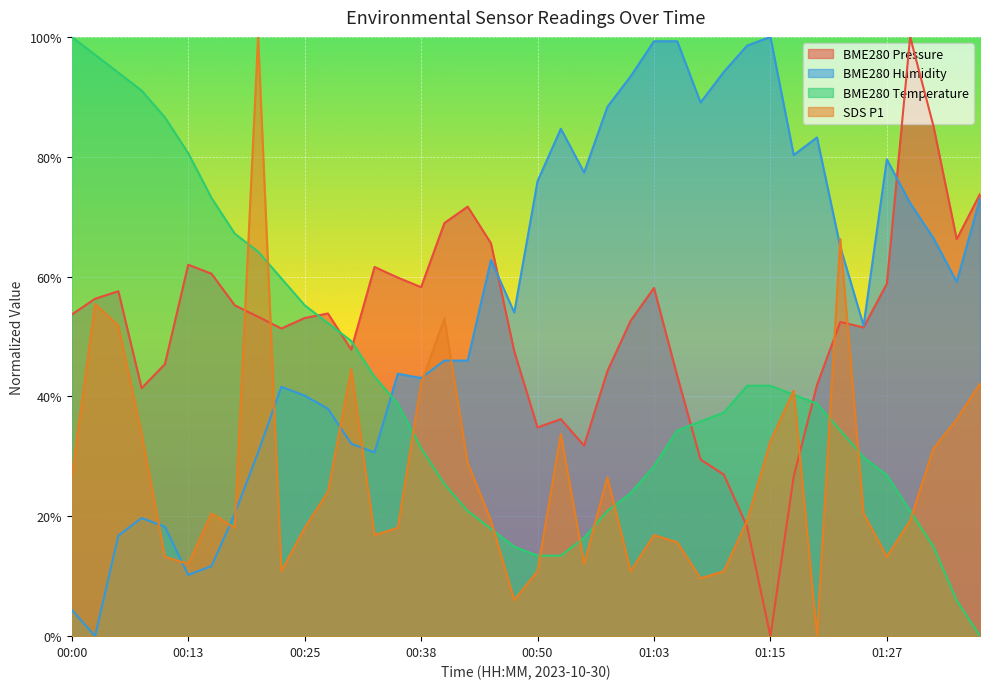

Between which two adjacent categories do BME280_temperature and BME280_humidity first intersect?

00:33 and 00:35